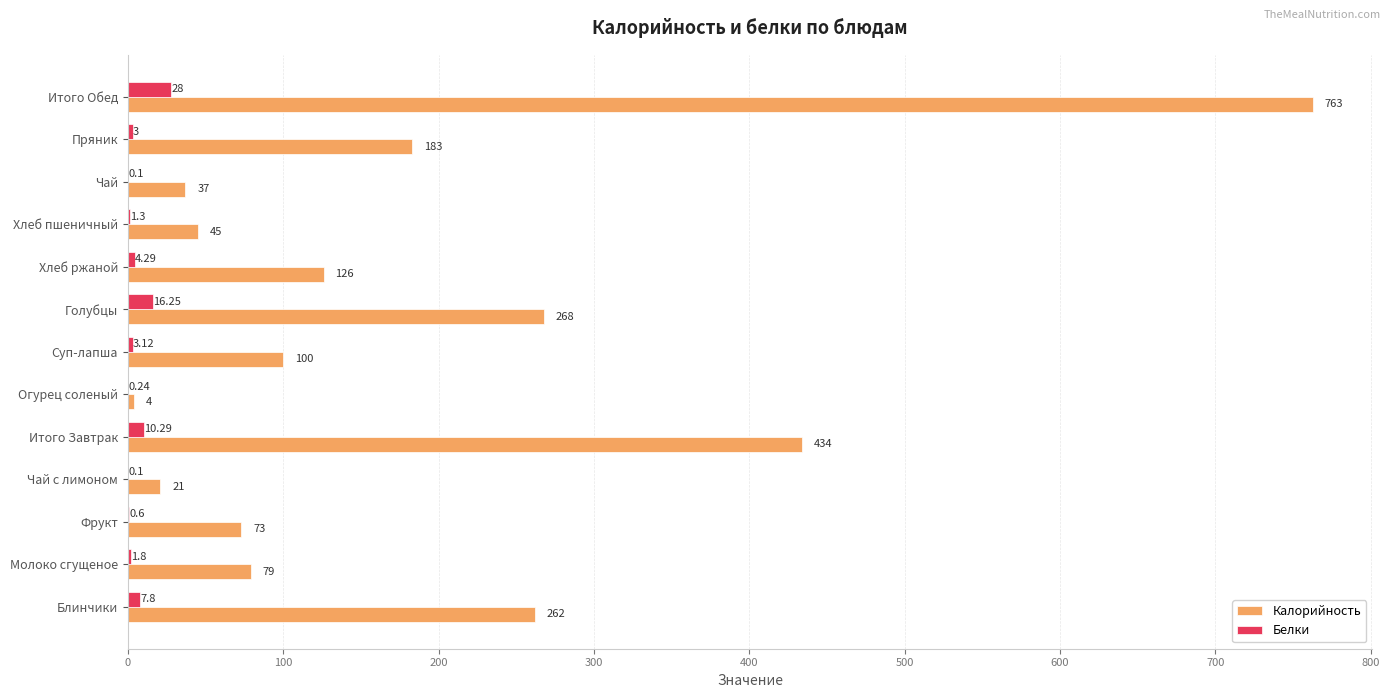

What is the sum of all Белки values?

76.9